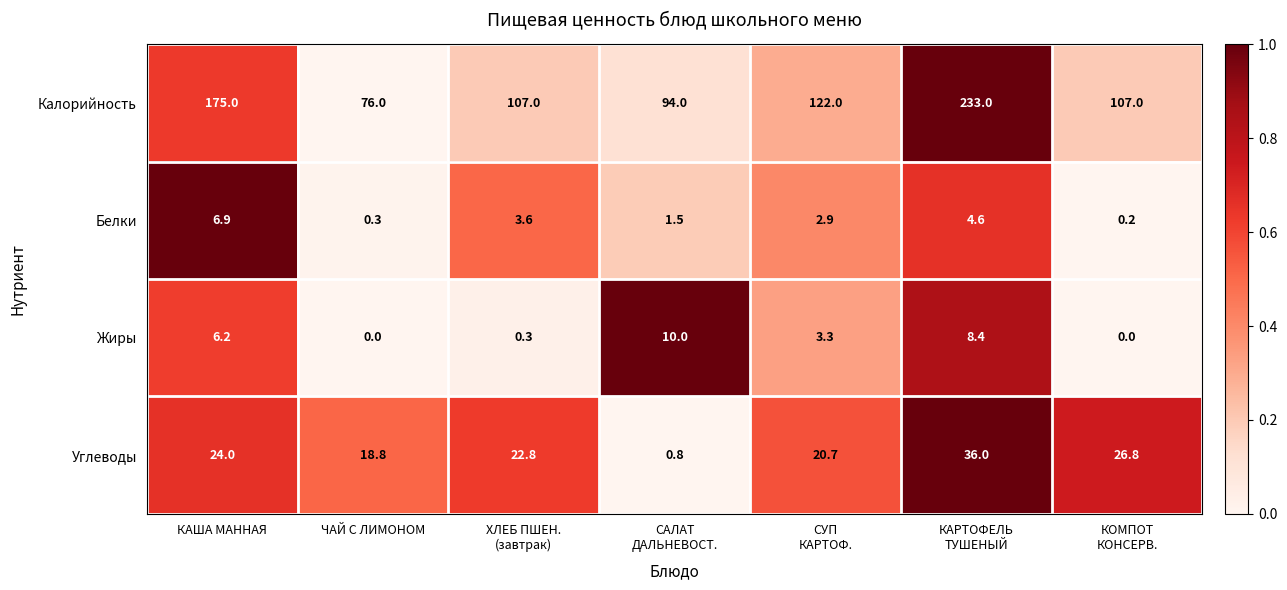

What is the spread (max minus min) of values at СУП
КАРТОФ.?

119.1